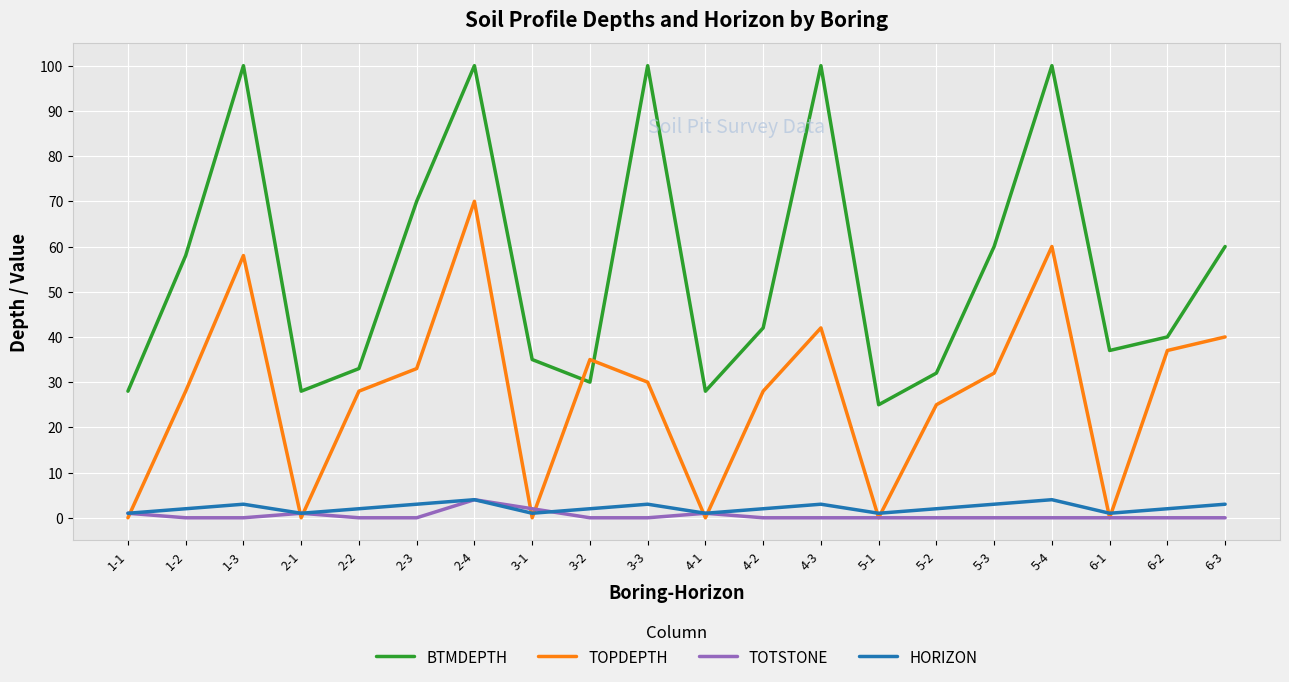

True or false: HORIZON and BTMDEPTH cross at least once.

False